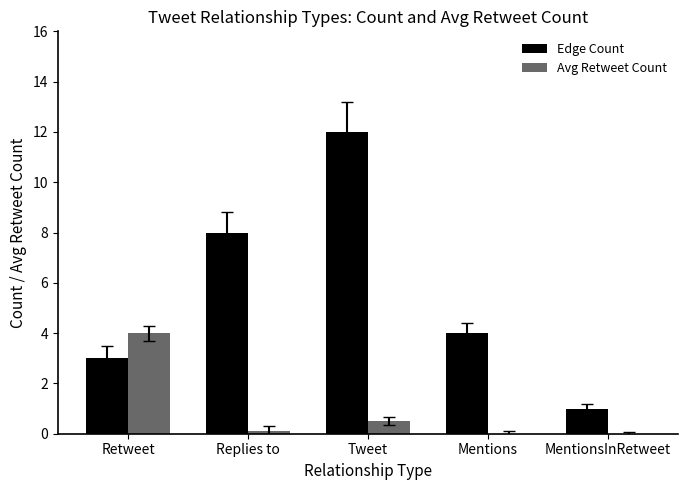

Reading left to right, list all the values displayed in this chart.

Edge Count: 3.0	8.0	12.0	4.0	1.0
Avg Retweet Count: 4.0	0.1	0.5	0.0	0.0